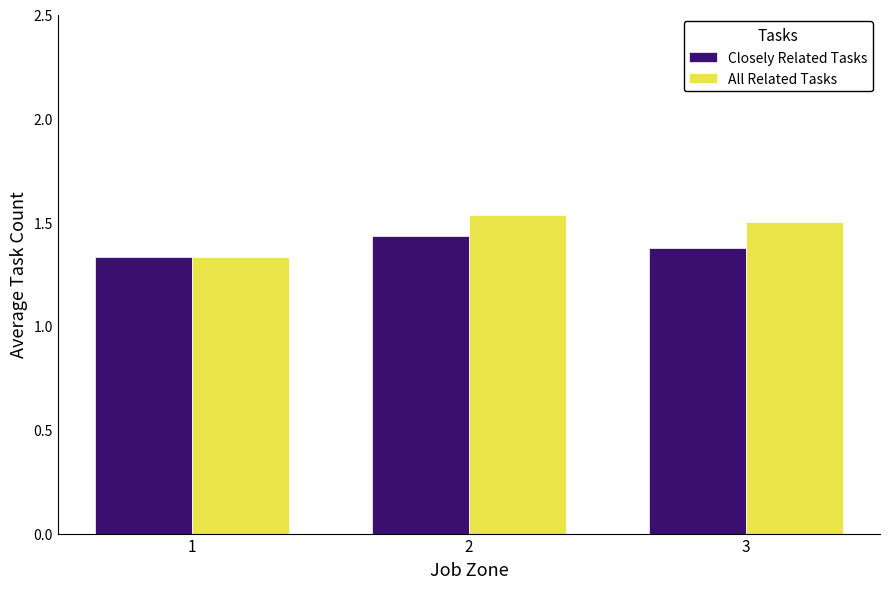

Rank the categories by All Related Tasks value from highest to lowest.

2, 3, 1